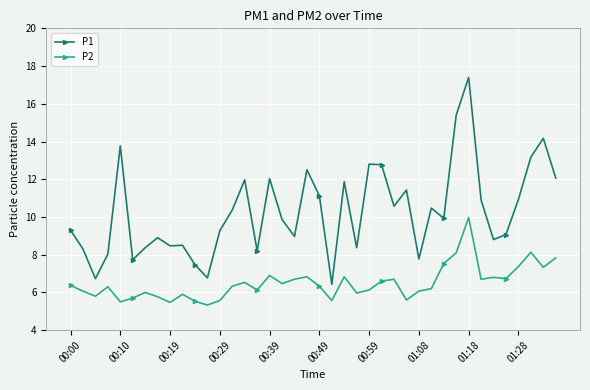

At how many categories does at least one series exceed 13?

5